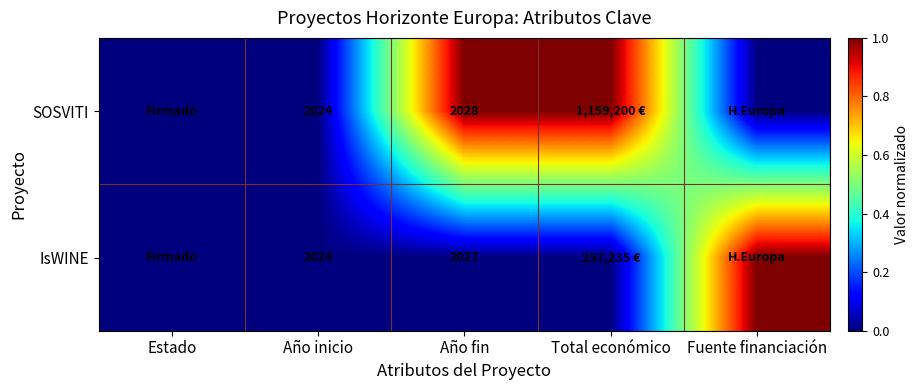

The IsWINE series shows 1070 at Año inicio. True or false?

False